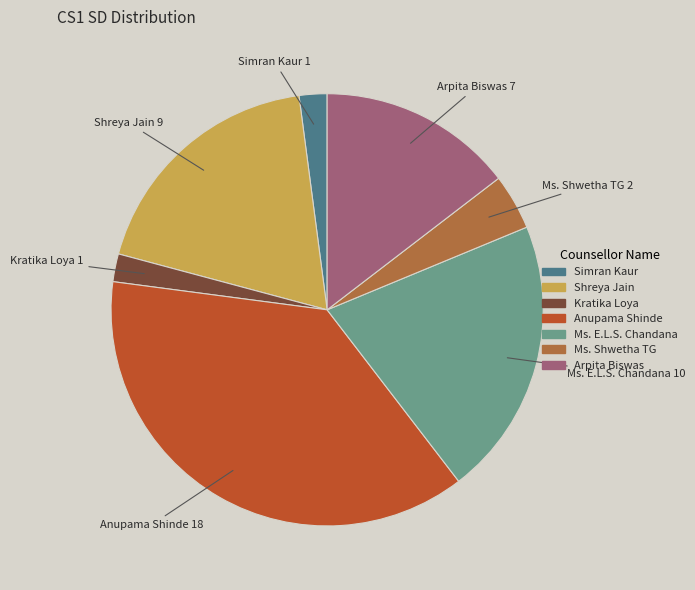

Which slice is the largest?

Anupama Shinde